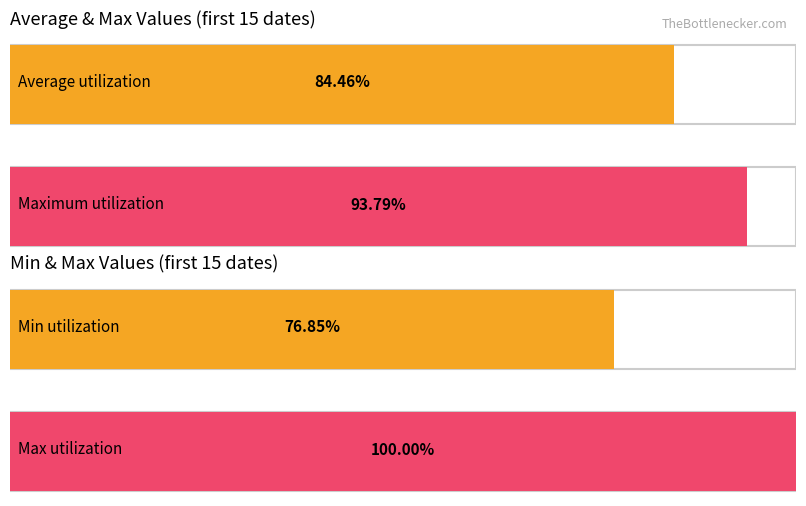

What are all the series names shown in the legend?

Average, Max, Min